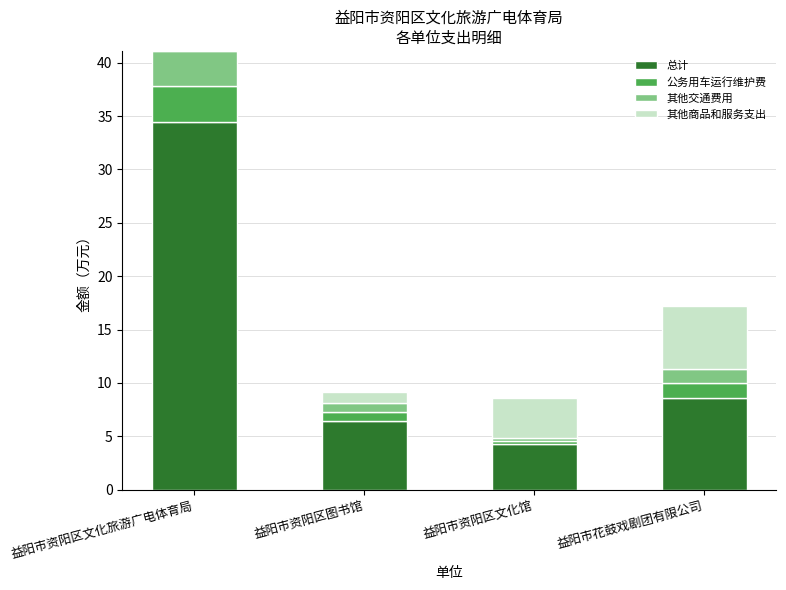

What is the sum of all 总计 values?

53.8